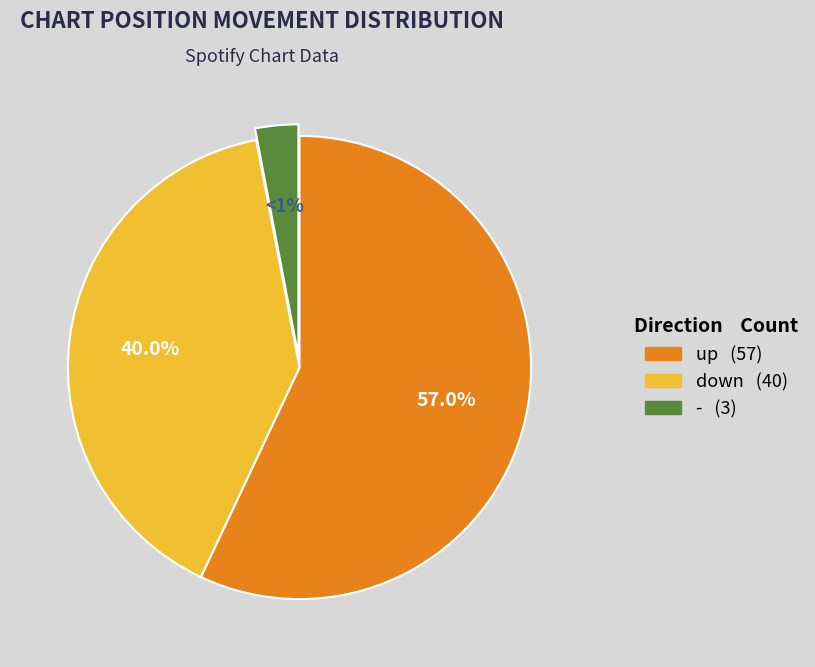

Between up and -, which is larger?

up